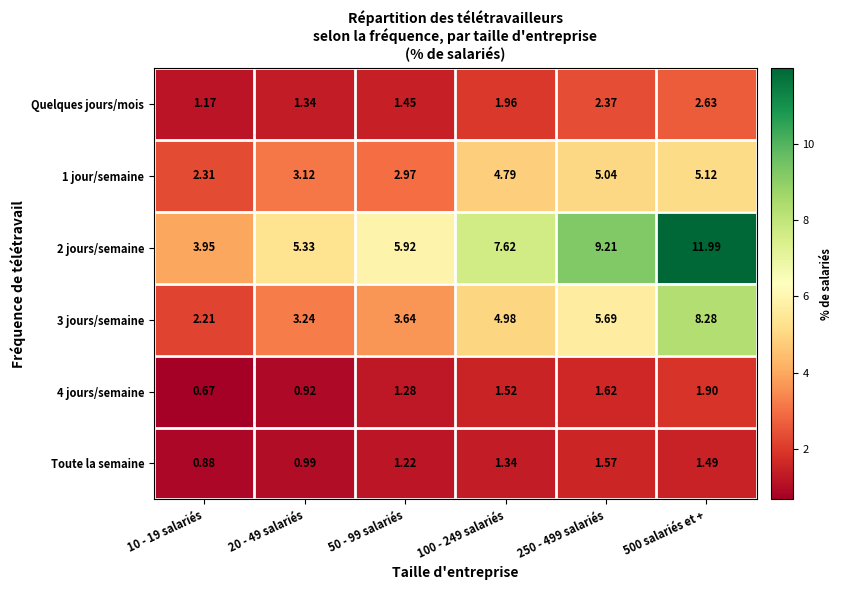

Which series has the largest total across all categories?

2 jours/semaine